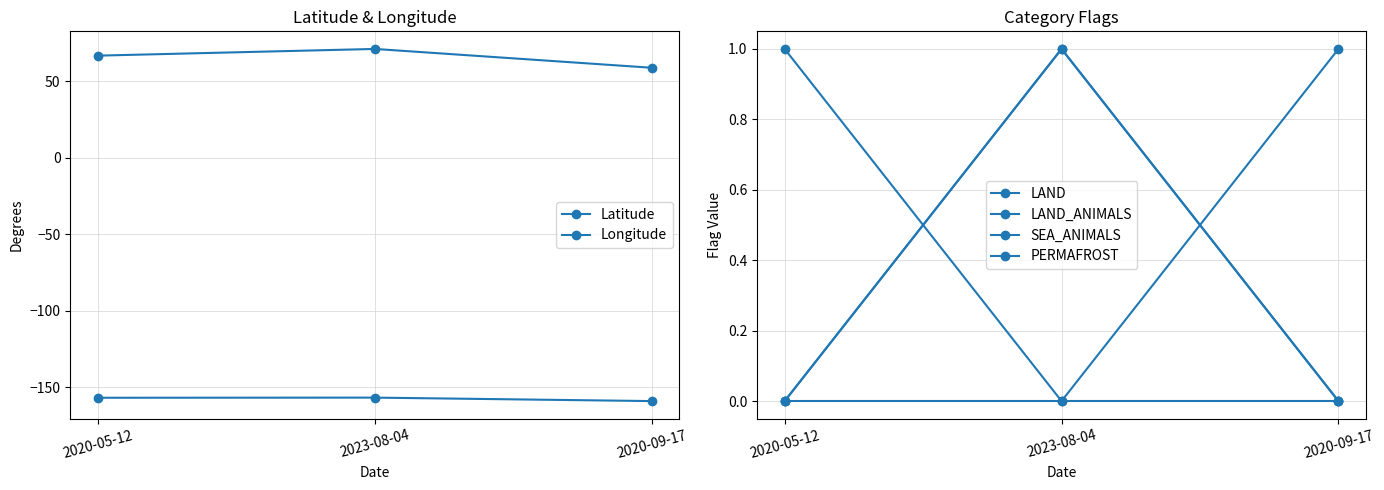

What is the label of the 3rd point from the left?

2020-09-17